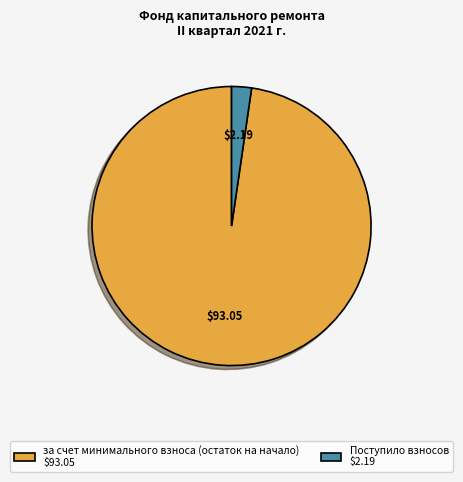

Is Поступило взносов $2.19 the majority of the pie?

No